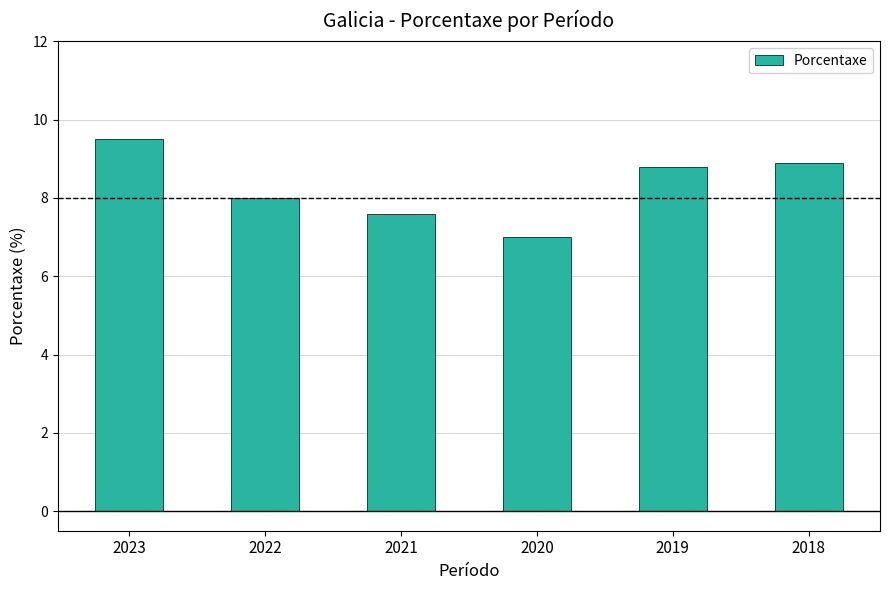

Count the values in the range 7 to 8.

3